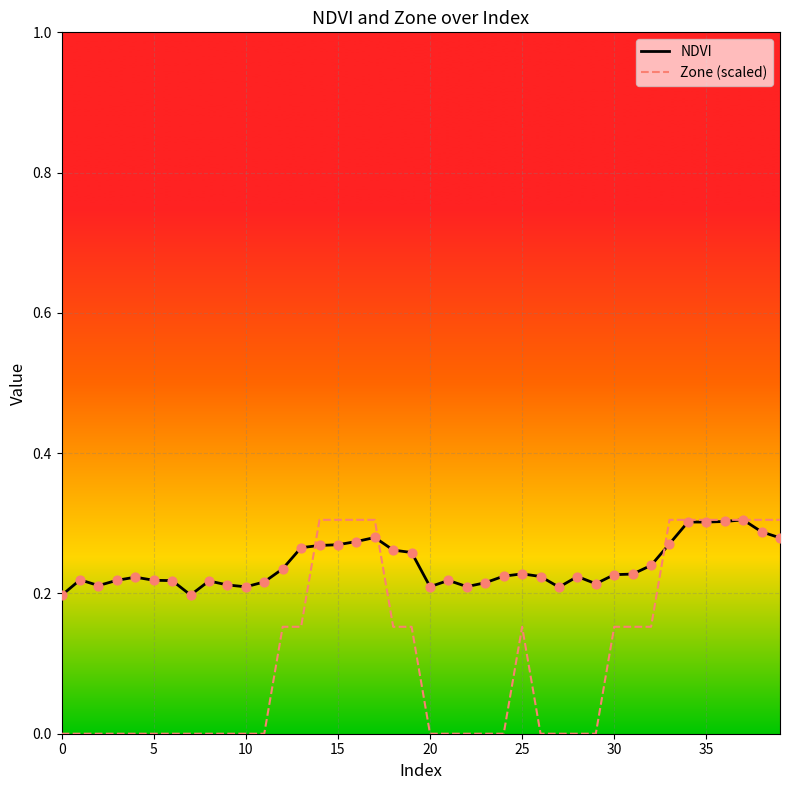

What are all the series names shown in the legend?

NDVI, Zone (scaled)